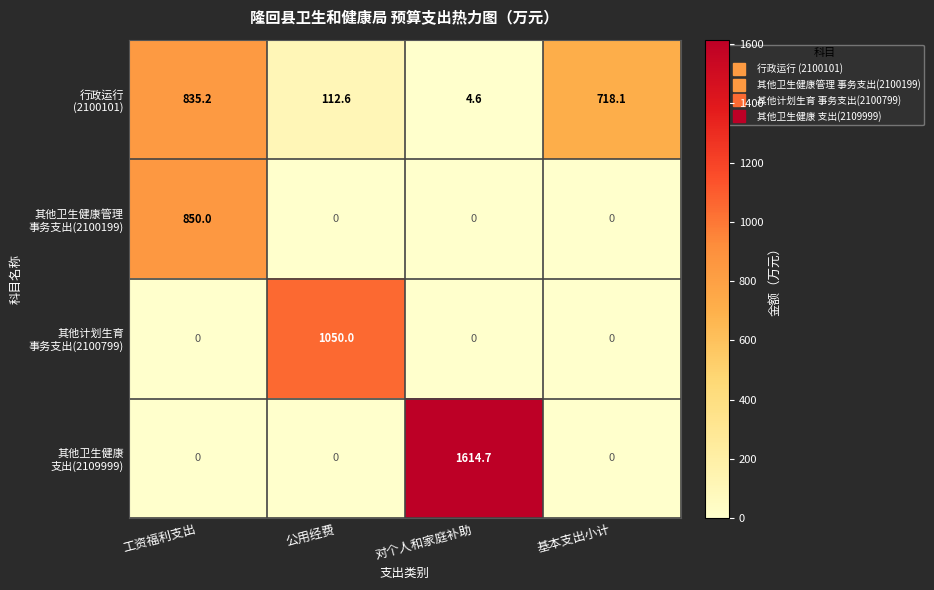

What is the spread (max minus min) of values at 基本支出小计?

718.1